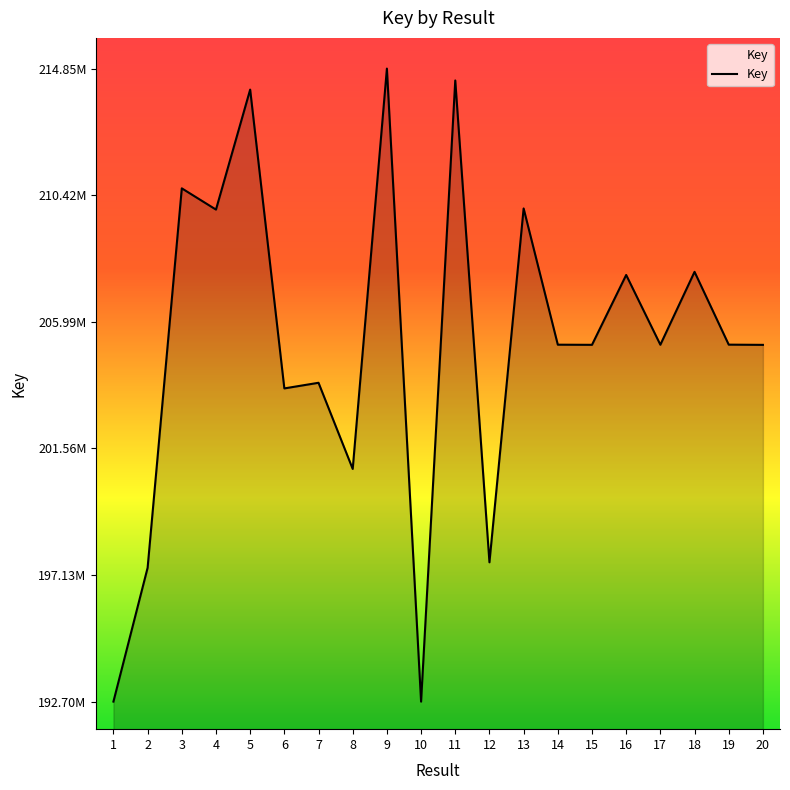

Which label corresponds to the largest value in the chart?

9